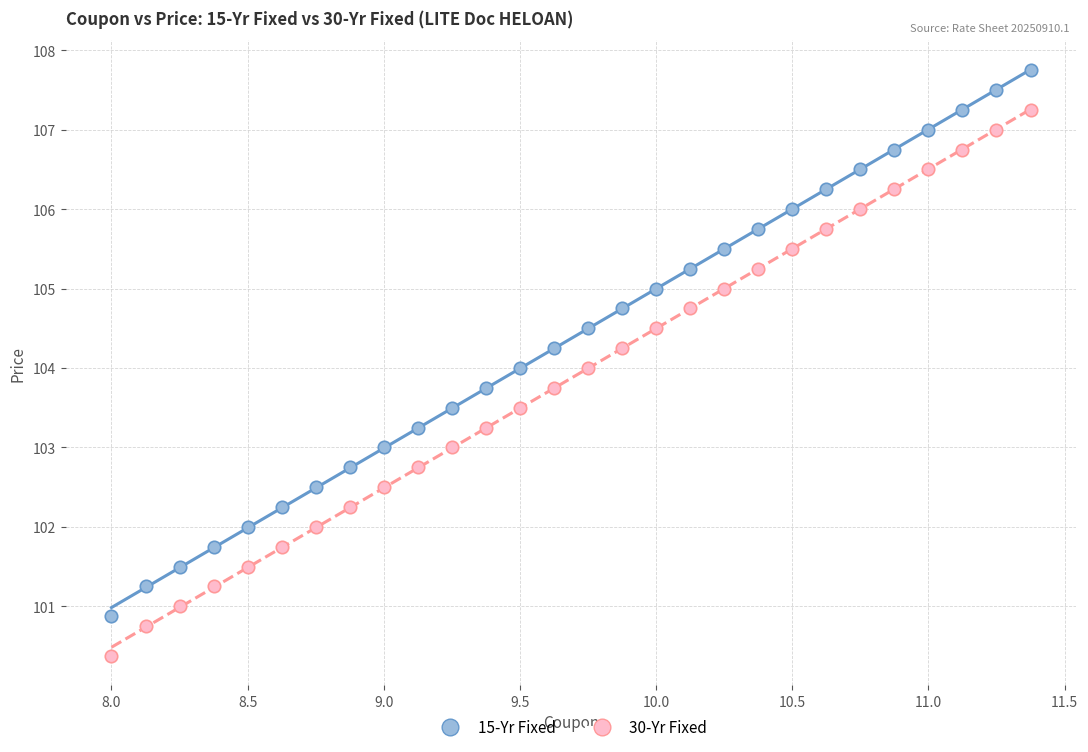

What are all the series names shown in the legend?

15-Yr Fixed, 30-Yr Fixed